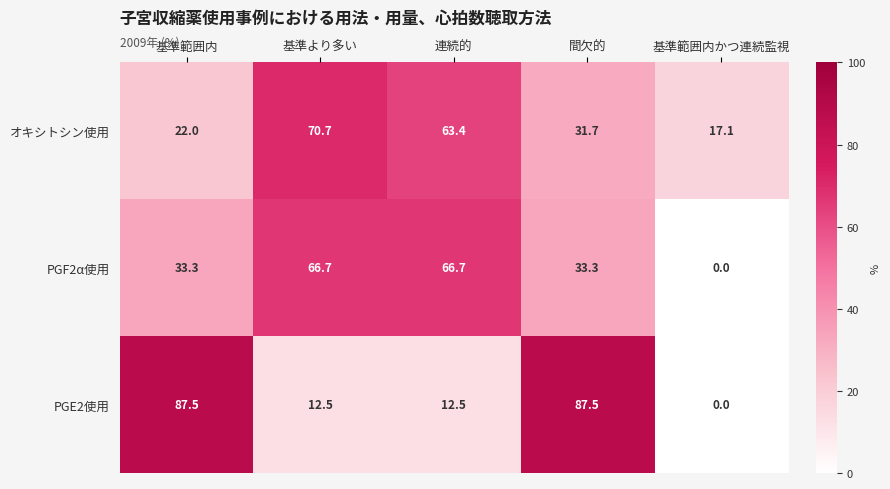

List the series in order of their peak value, lowest first.

PGF2α使用, オキシトシン使用, PGE2使用